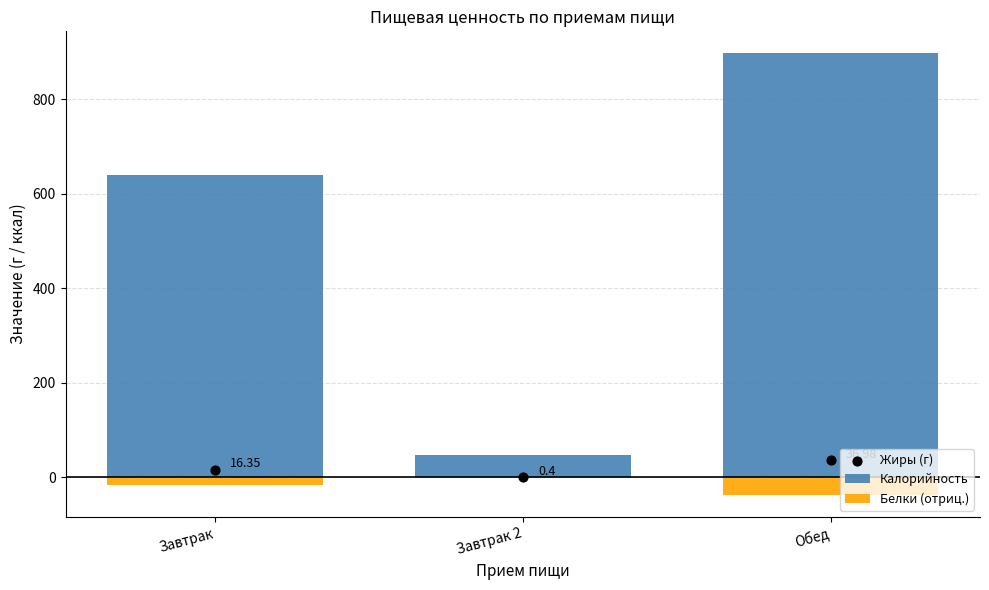

Which series has the widest spread of Y values?

Калорийность